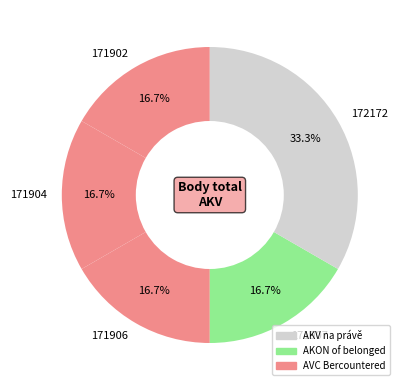

Which has a higher value, 171906 or 172172?

172172